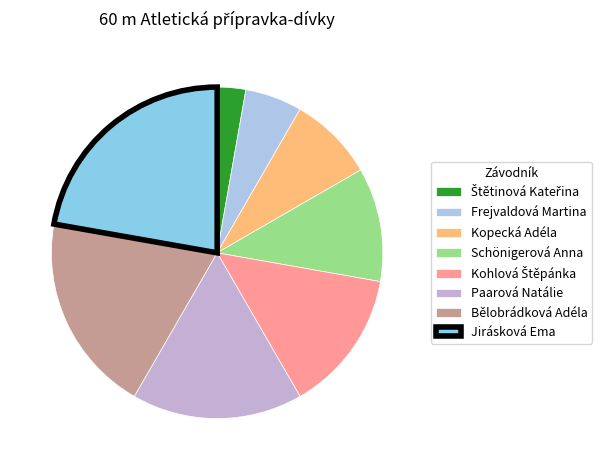

Combined, what portion of the pie is Kohlová Štěpánka and Paarová Natálie?

30.6%